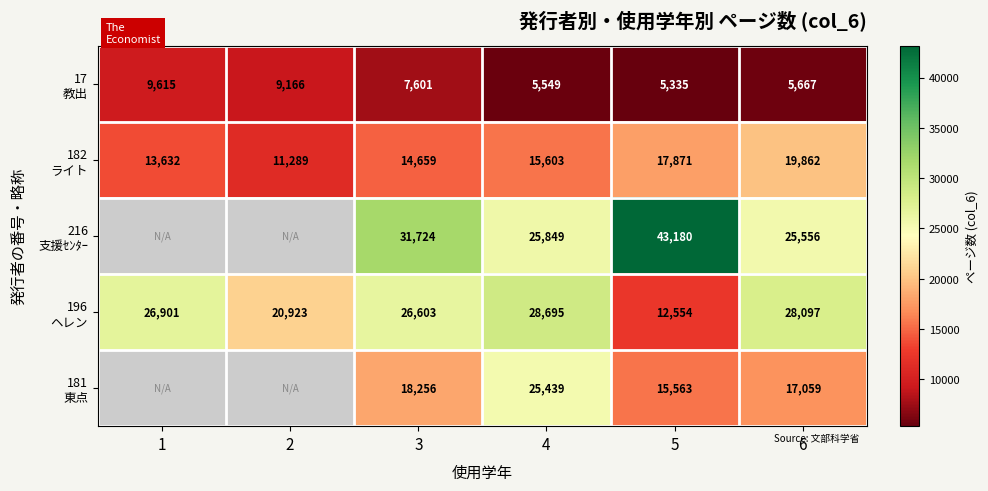

What is the spread (max minus min) of values at 2?

11757.0